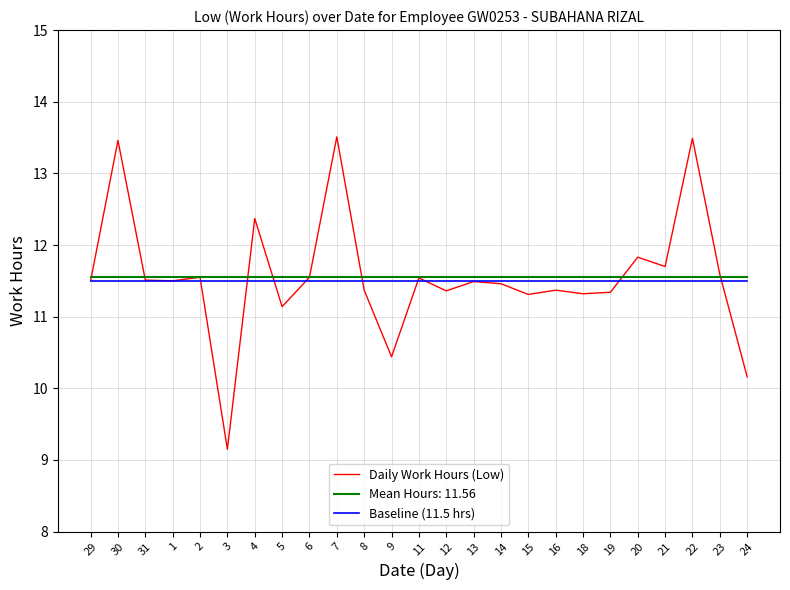

How many lines are shown in the chart?

3